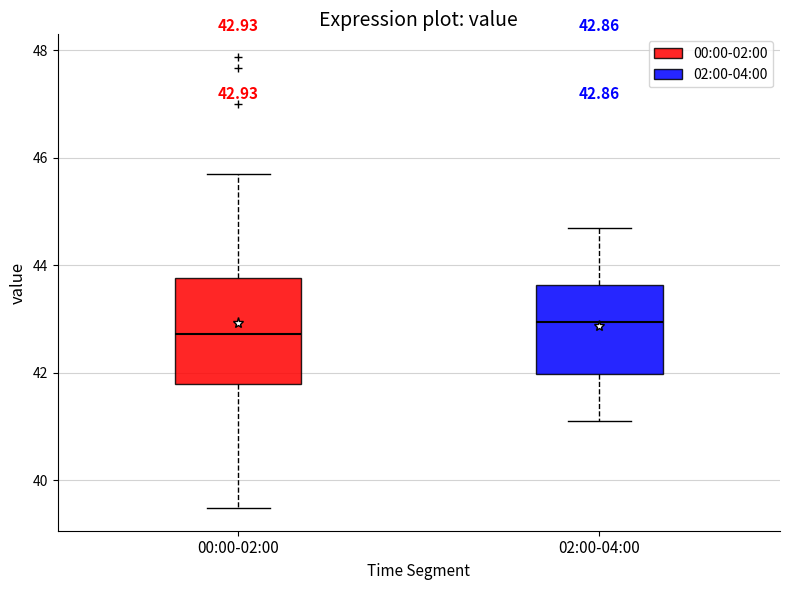

Comparing the boxes themselves (not the whiskers), which one is the tallest?

00:00-02:00